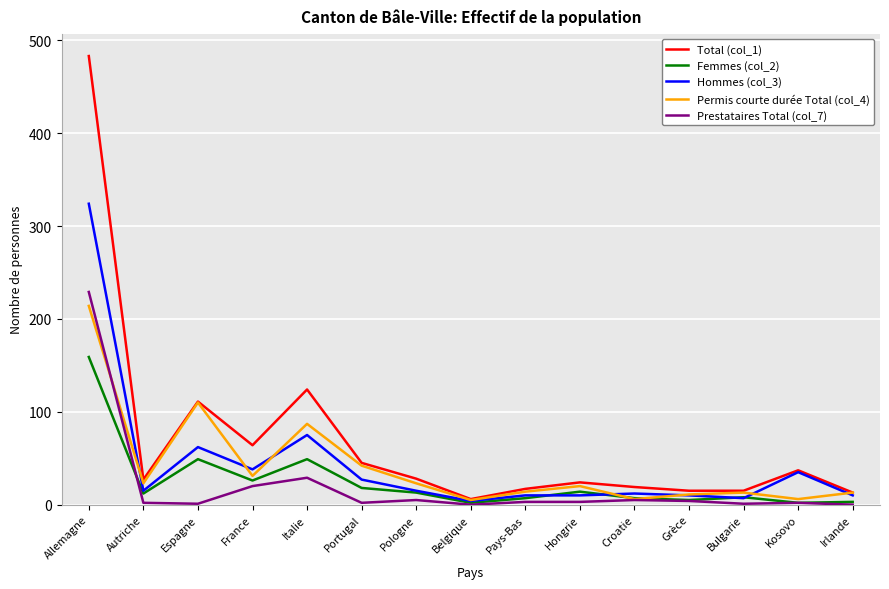

Which series has the largest range (max minus min)?

Total (col_1)